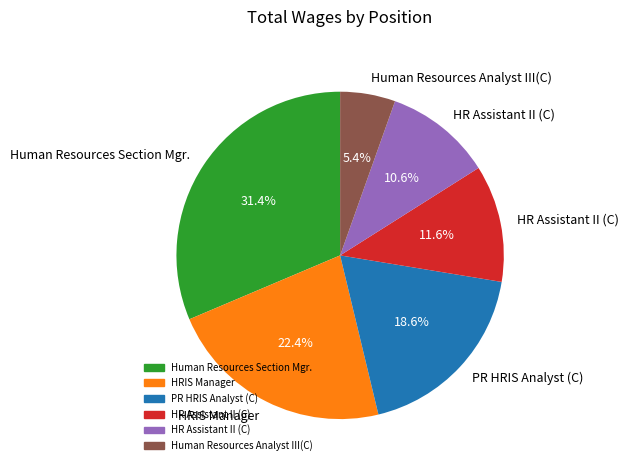

Does any single category account for the majority?

No